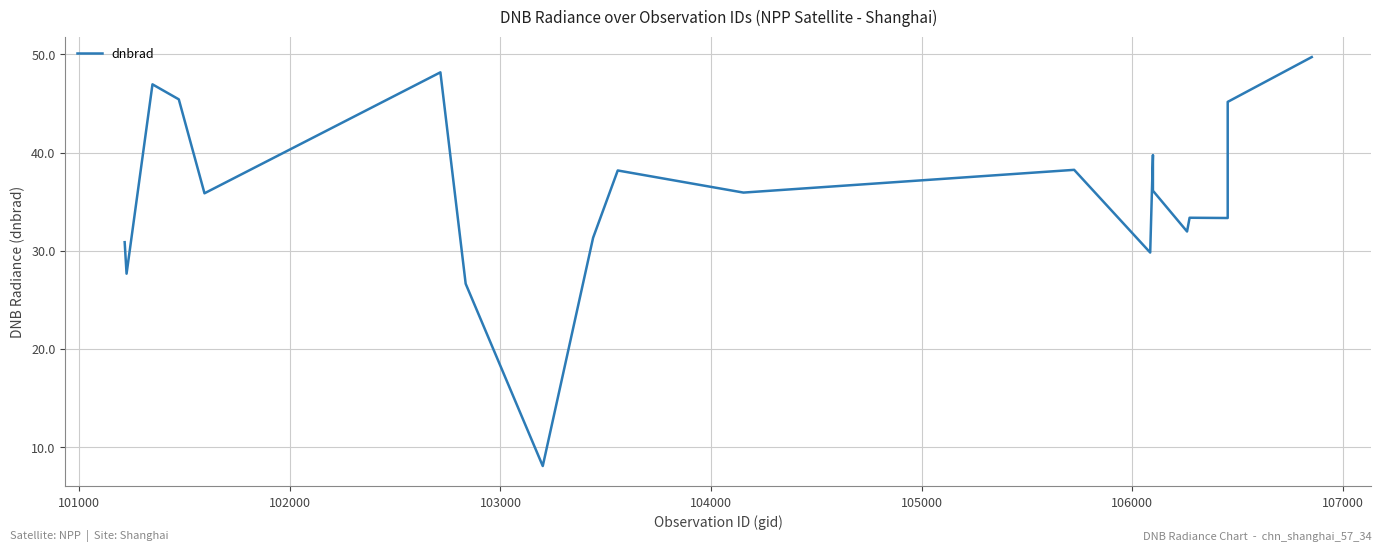

How many series are shown in this chart?

1